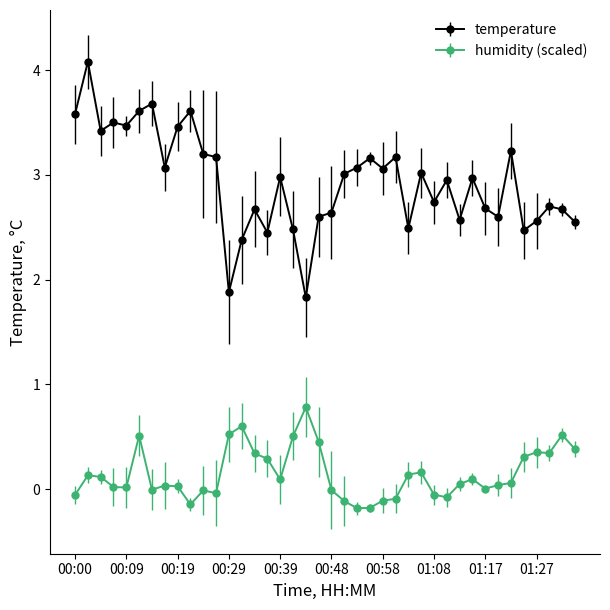

Rank the series by their average value, from highest to lowest.

temperature, humidity (scaled)